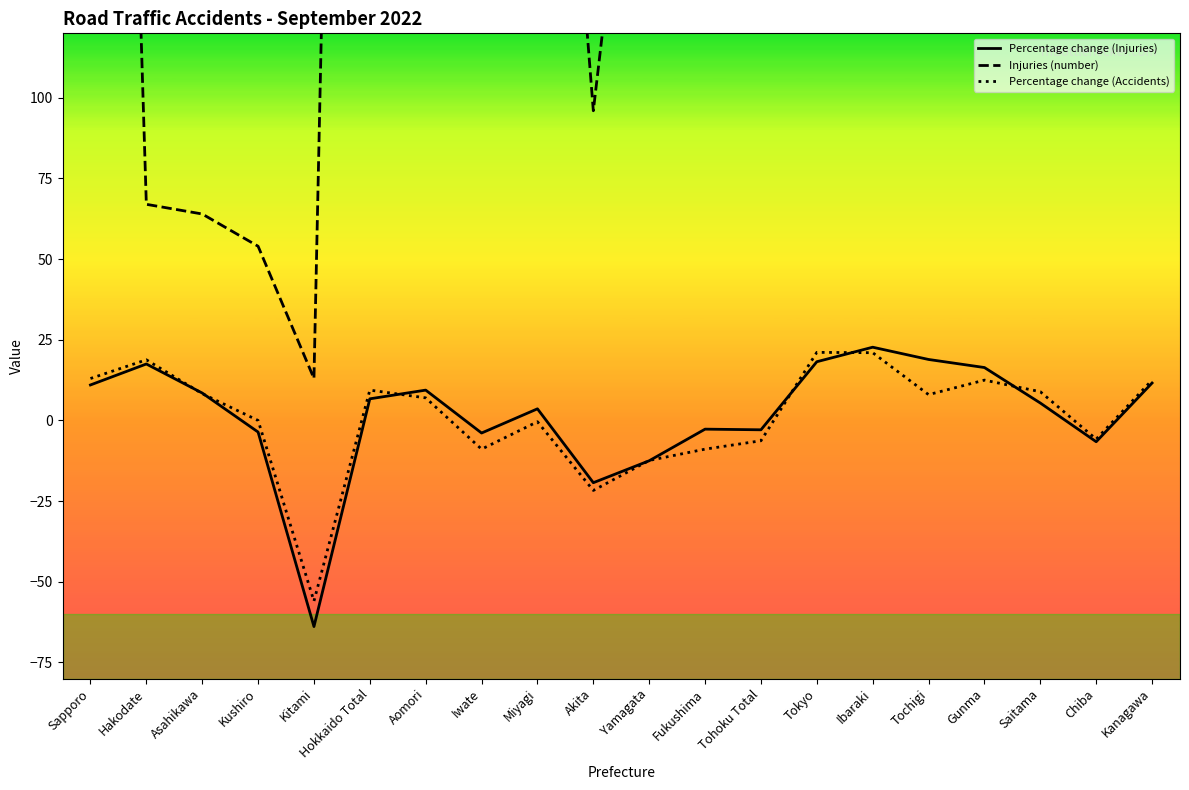

What is the total value across all series at Aomori?

261.4